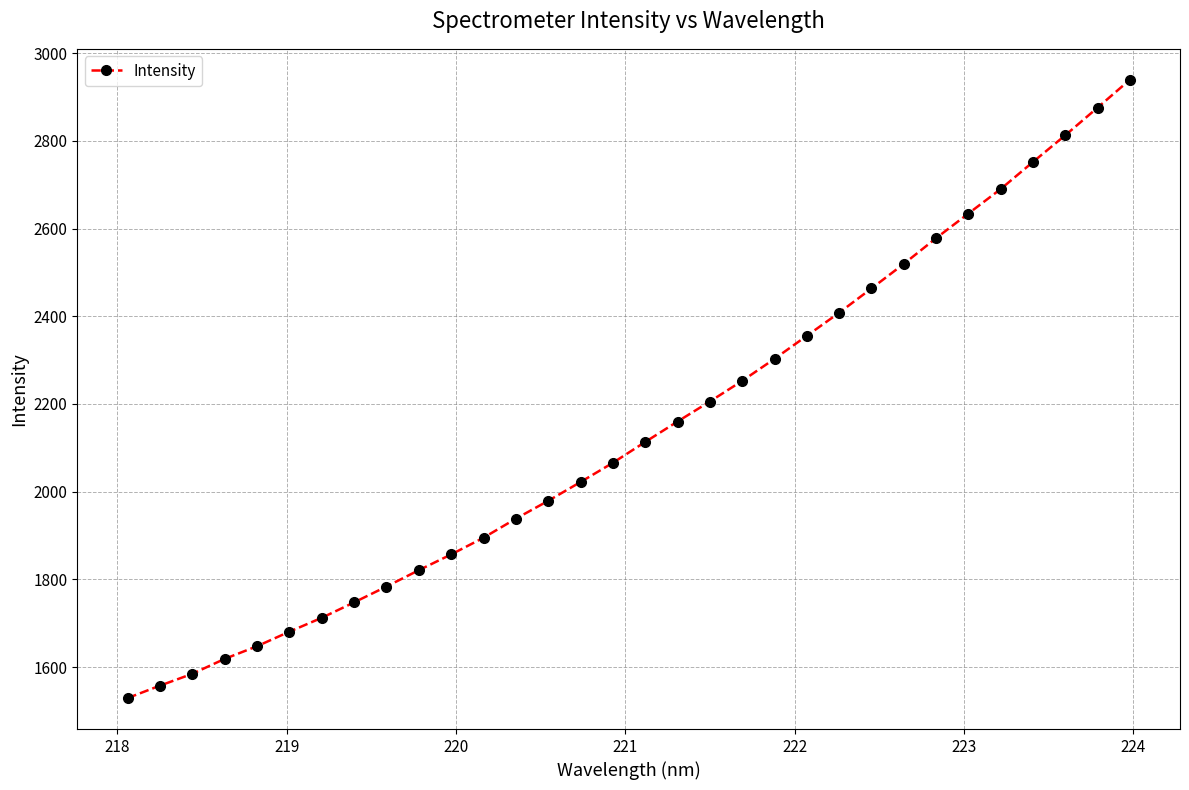

What is the value of the 12th point from the left?

1895.0